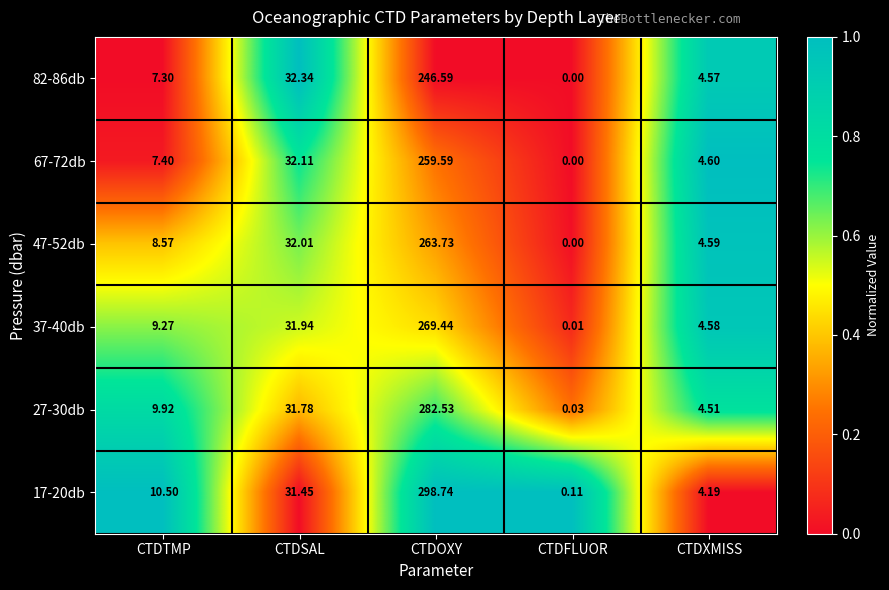

Rank the categories by 82-86db value from lowest to highest.

CTDFLUOR, CTDXMISS, CTDTMP, CTDSAL, CTDOXY